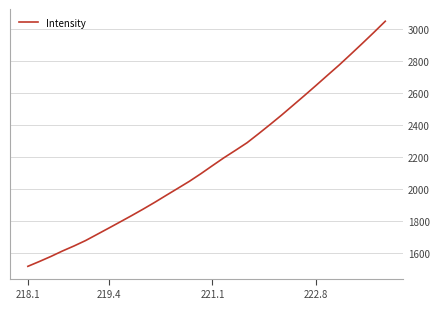

How many lines are shown in the chart?

1